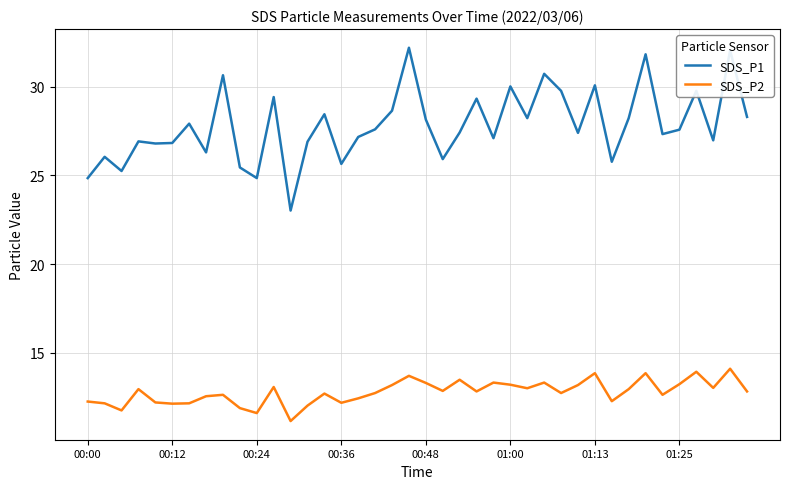

What are all the series names shown in the legend?

SDS_P1, SDS_P2